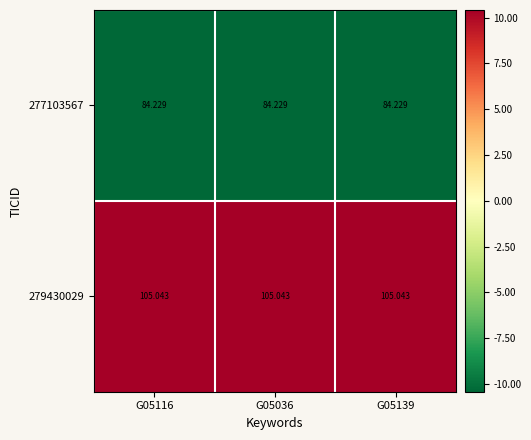

Is the value of 277103567 at G05036 greater than the value of 279430029 at G05036?

No